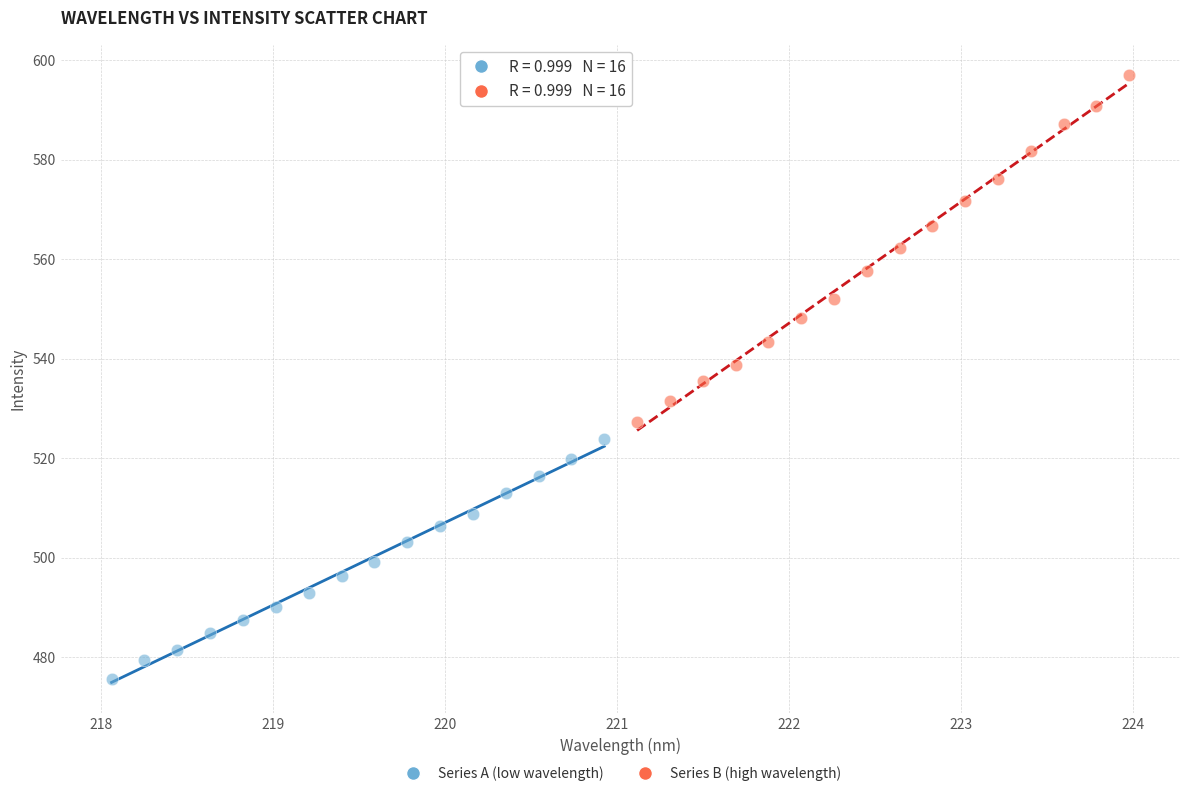

Which series has the widest spread of Y values?

Series B (high wavelength)